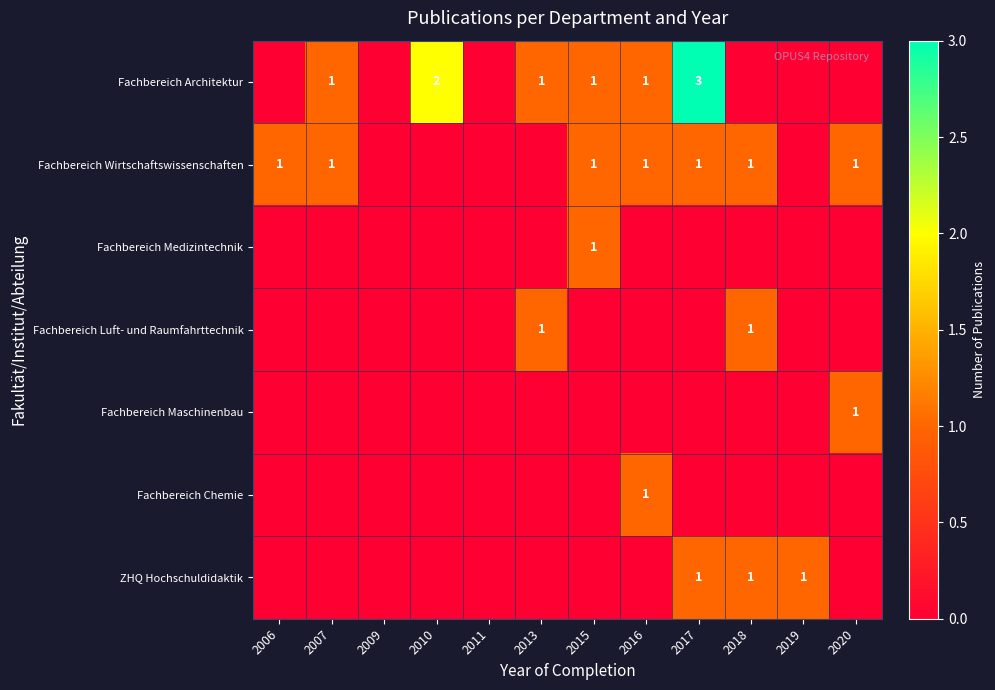

The value of Fachbereich Architektur at 2010 is 1. True or false?

False